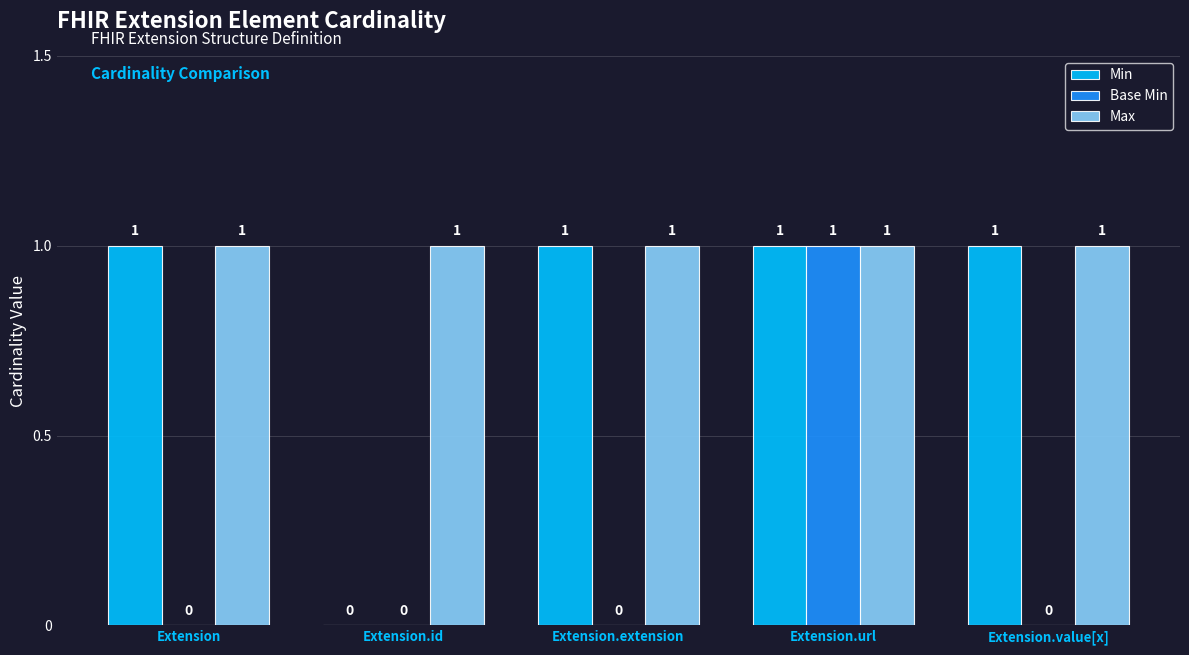

Which series changed the most between Extension and Extension.url?

Base Min